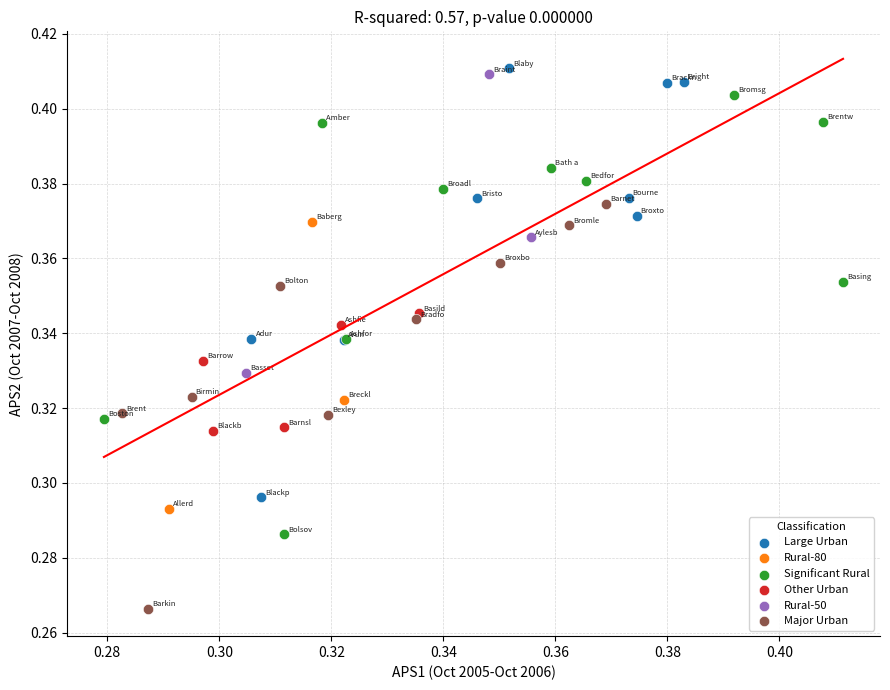

What are all the series names shown in the legend?

Large Urban, Rural-80, Significant Rural, Other Urban, Rural-50, Major Urban